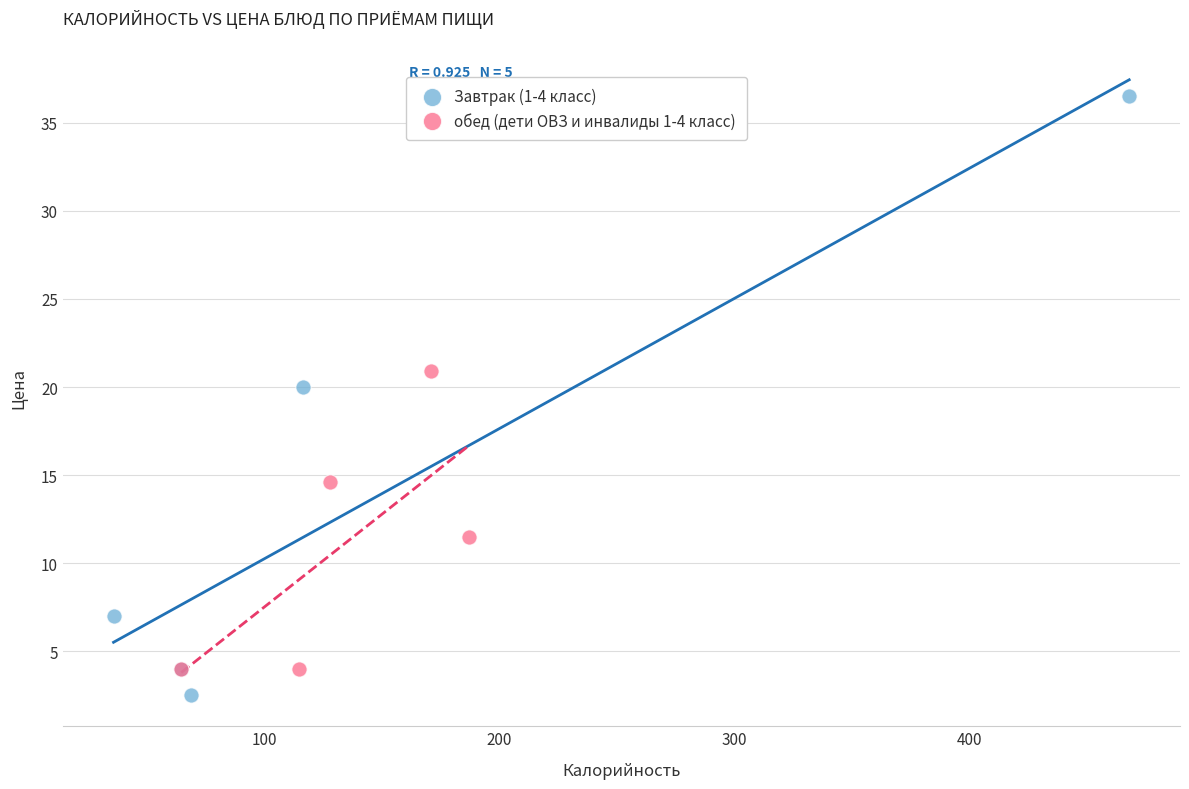

Which series contains the highest Y value?

Завтрак (1-4 класс)